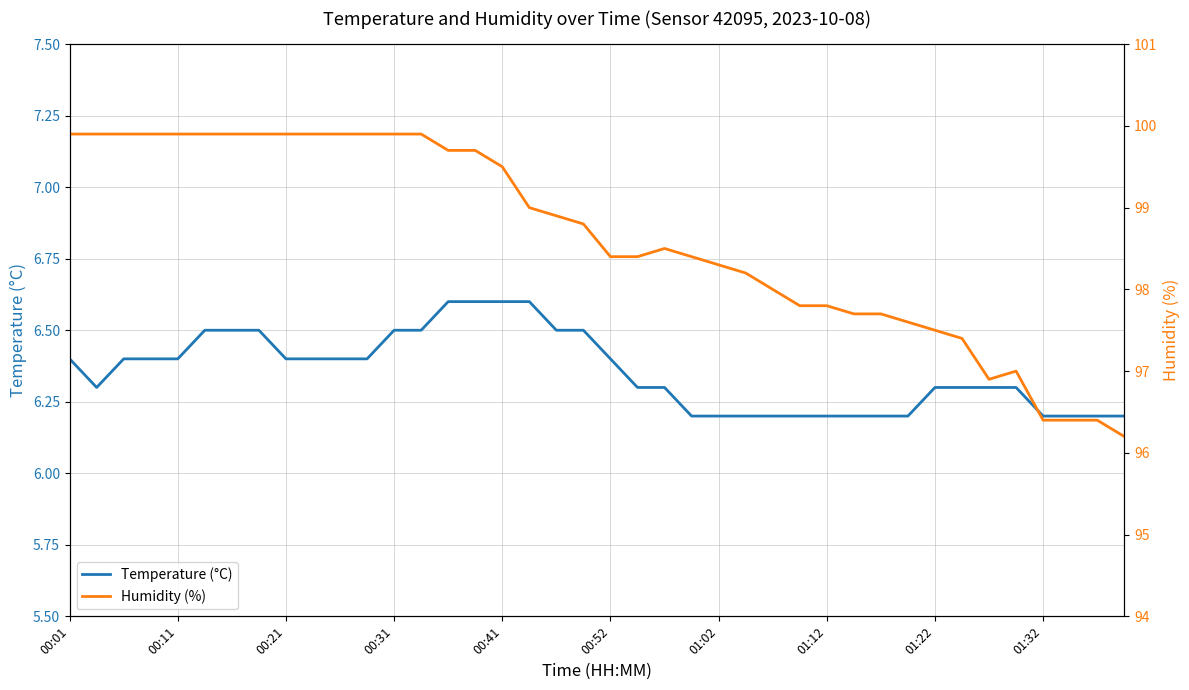

What is the sum of all Temperature (°C) values?

254.2